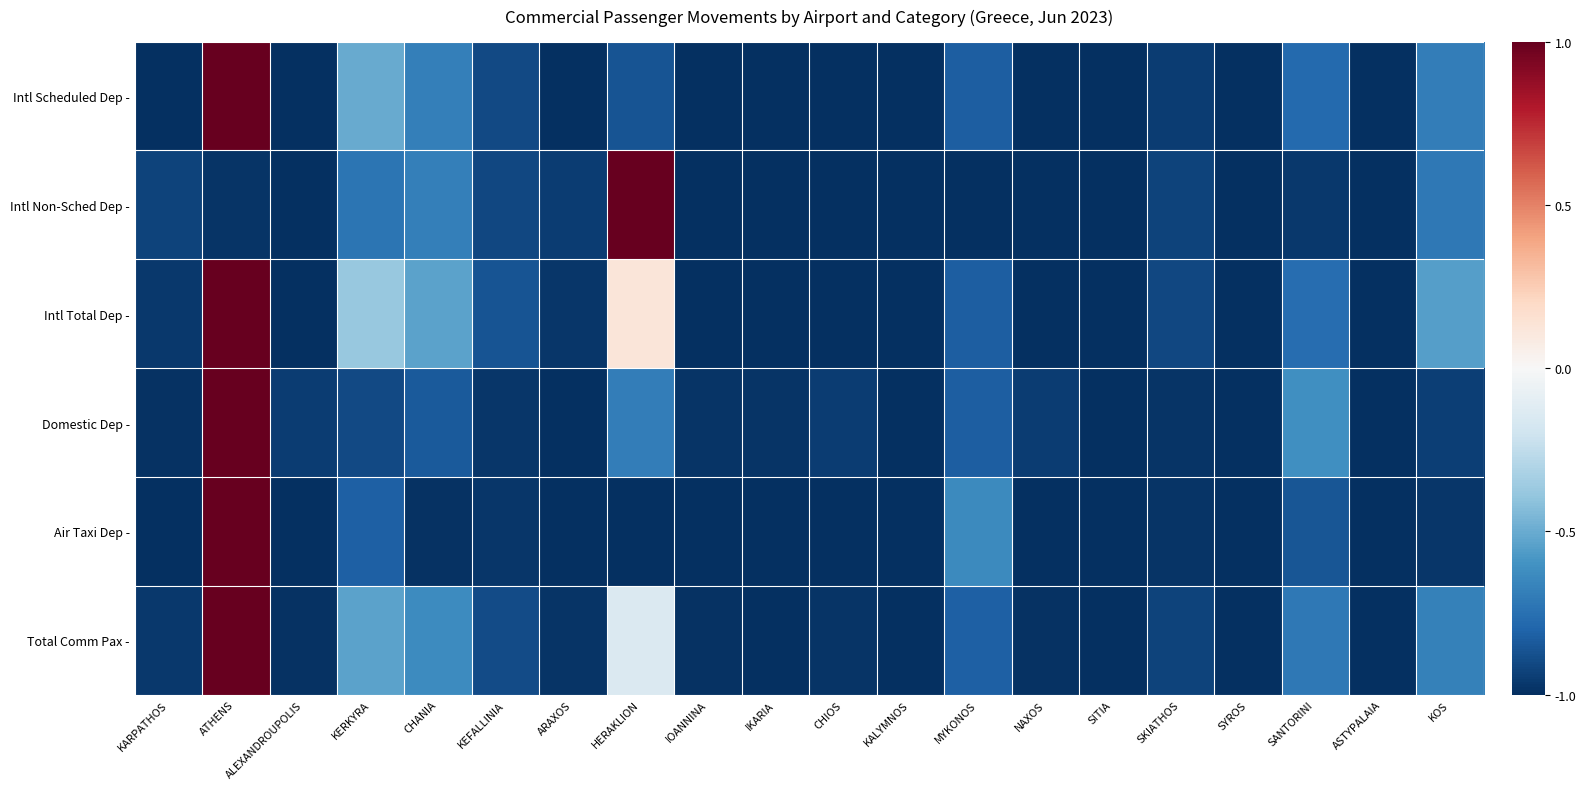

At which category is the sum across all series the highest?

ATHENS